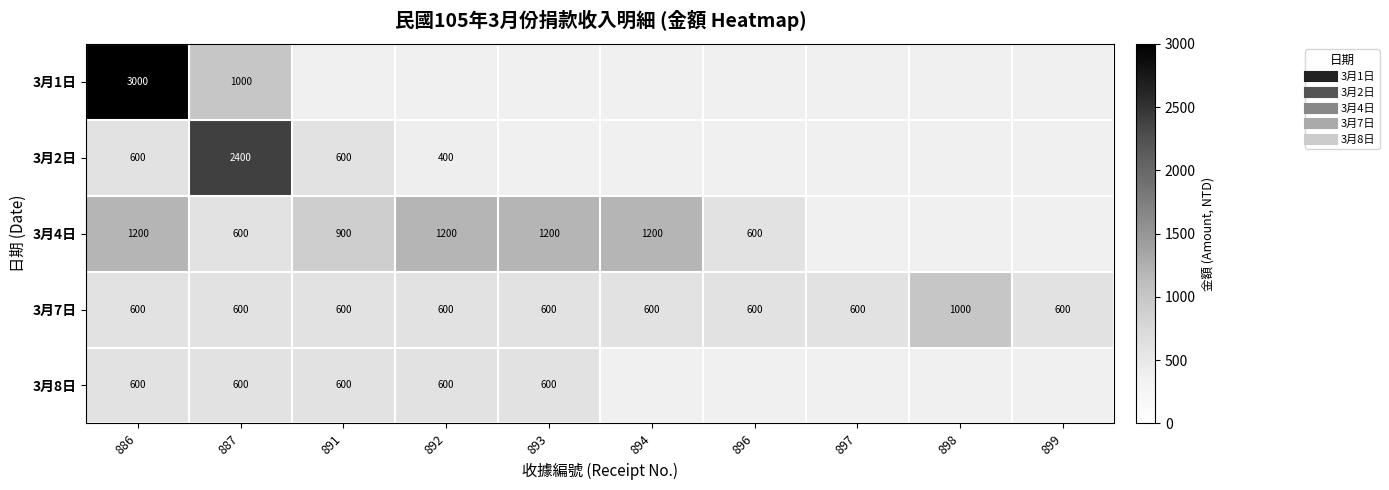

Is the value of 3月2日 at 887 greater than the value of 3月1日 at 894?

No